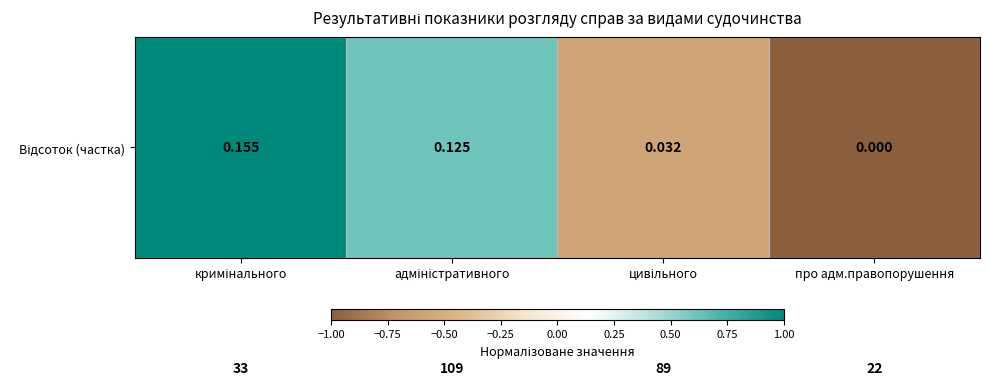

How many categories are shown in the chart?

4